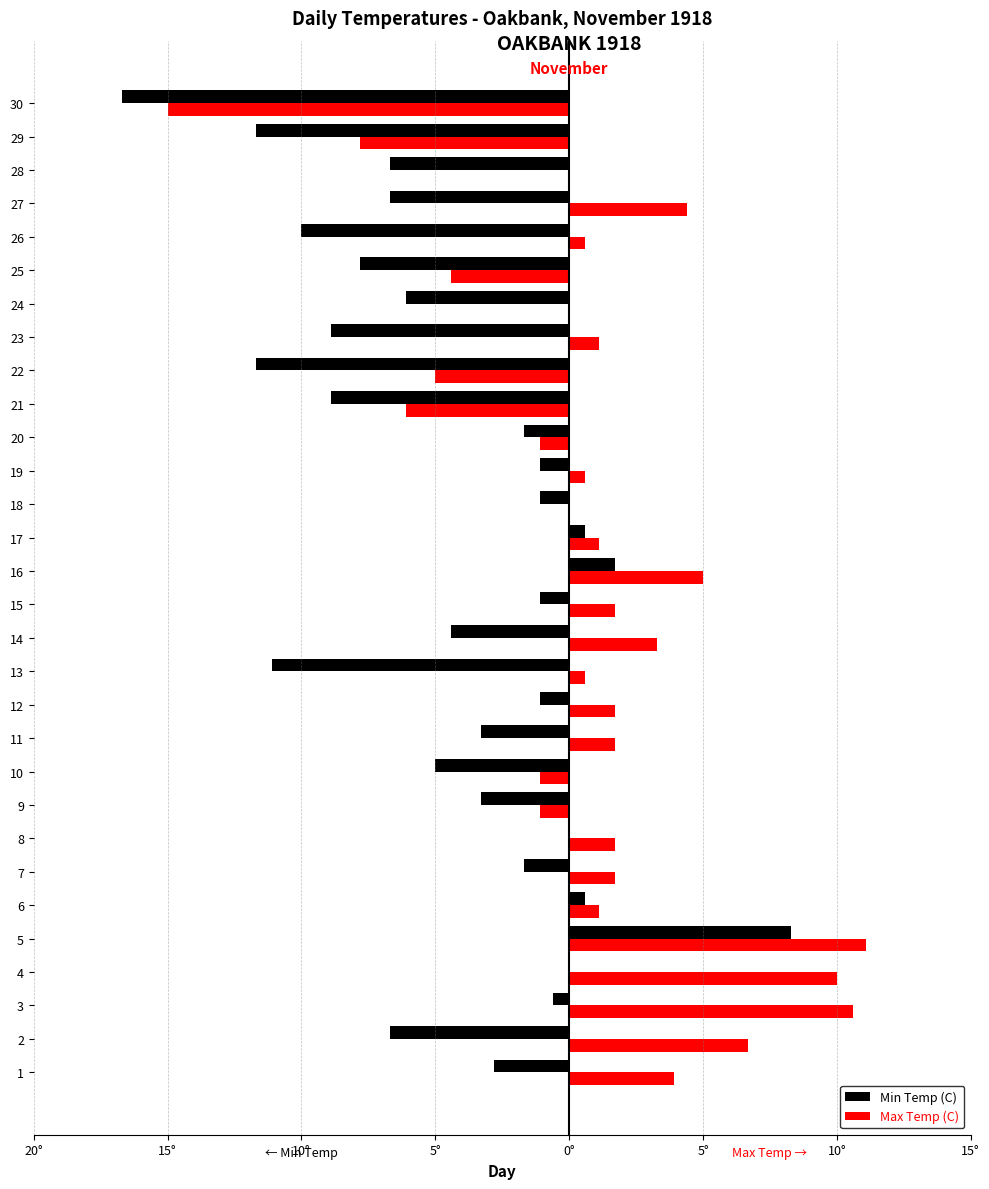

What are all the series names shown in the legend?

Min Temp (C), Max Temp (C)